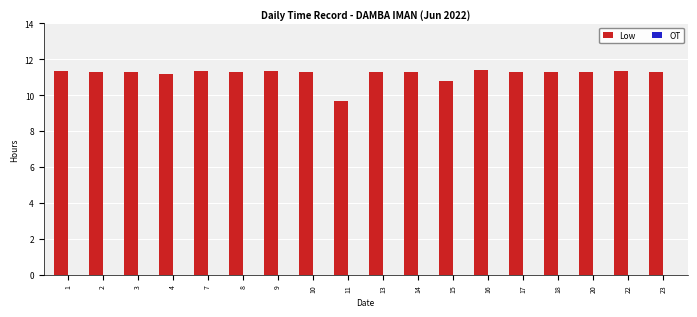

The chart shows a value of 16.9 at 16. True or false?

False